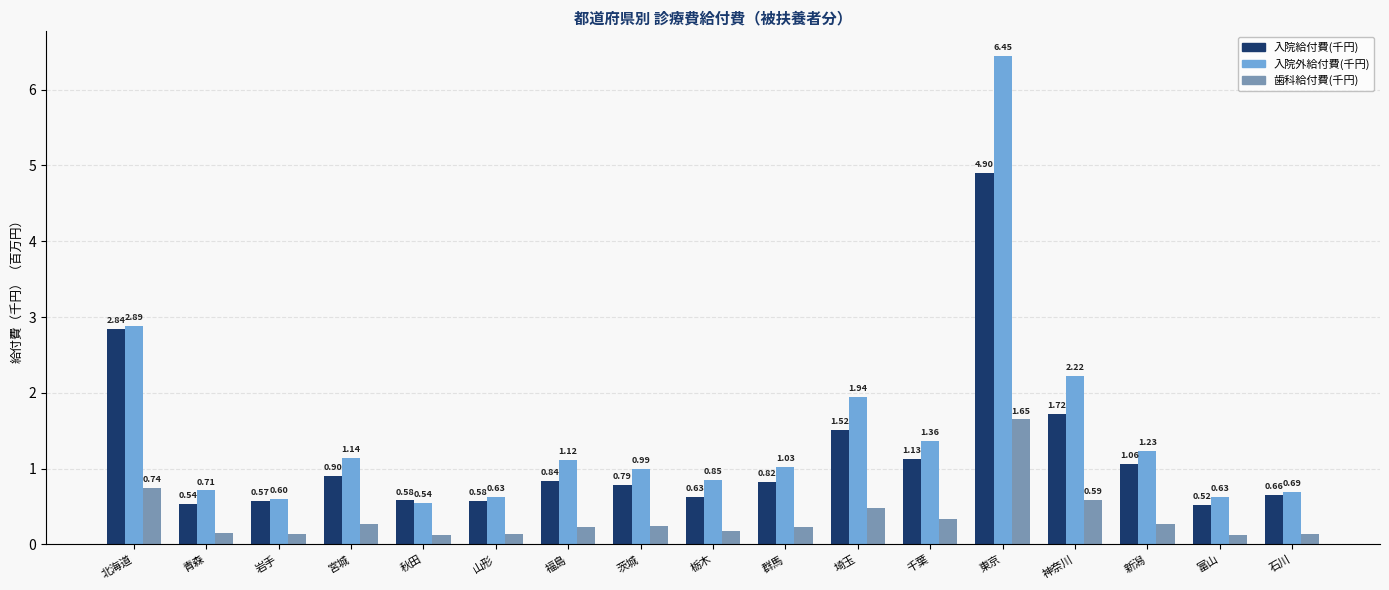

What is the spread (max minus min) of values at 北海道?

2.1